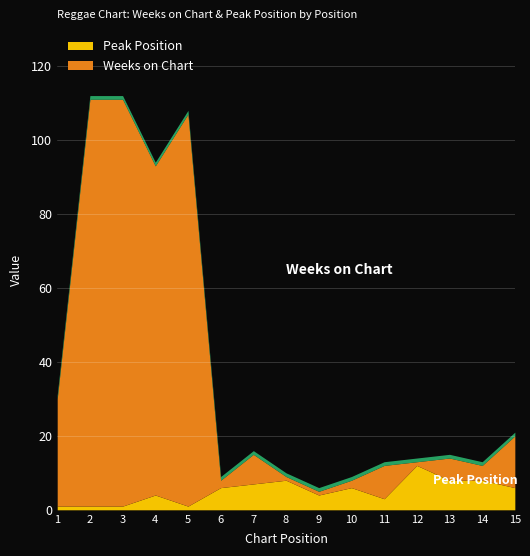

Where is Weeks on Chart nearest to the value 55?

1